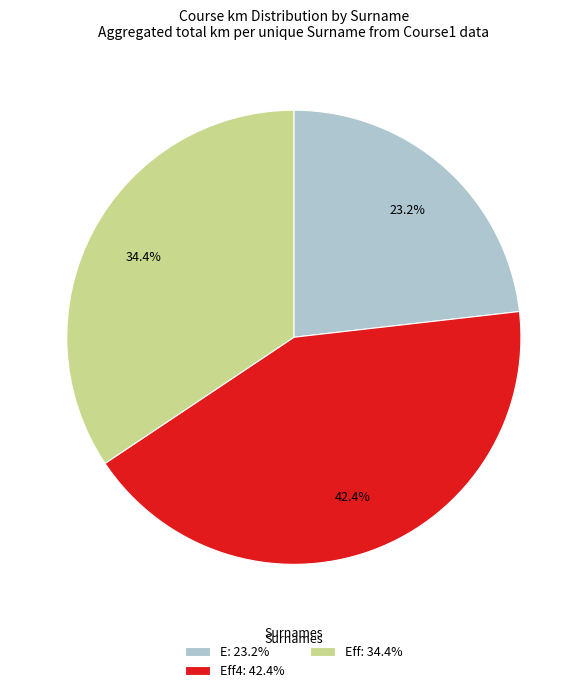

Approximately how many times larger is the value at Eff: 34.4% compared to Eff4: 42.4%?

0.8